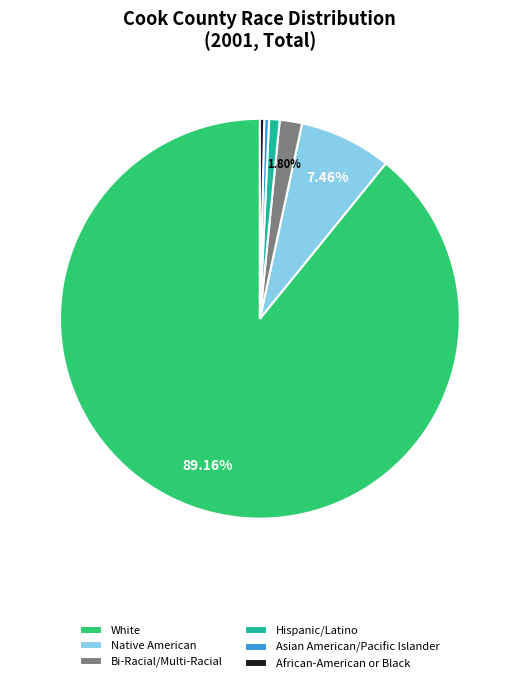

Do Hispanic/Latino and White together represent more than half of the pie?

Yes